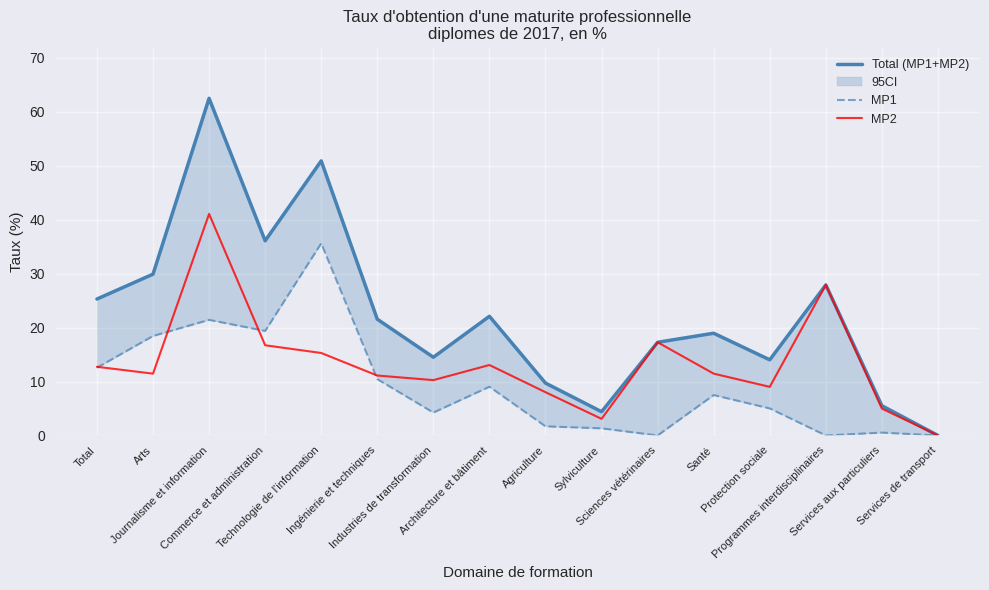

Where is the first local maximum for MP1?

Journalisme et information